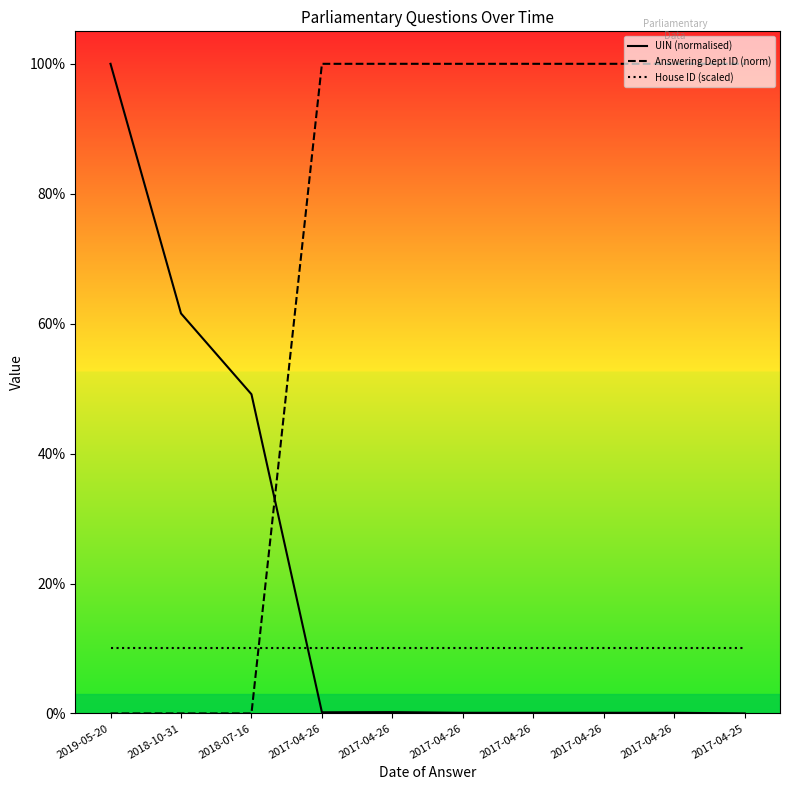

What is the difference between the highest and lowest values at 2017-04-26?

99.8